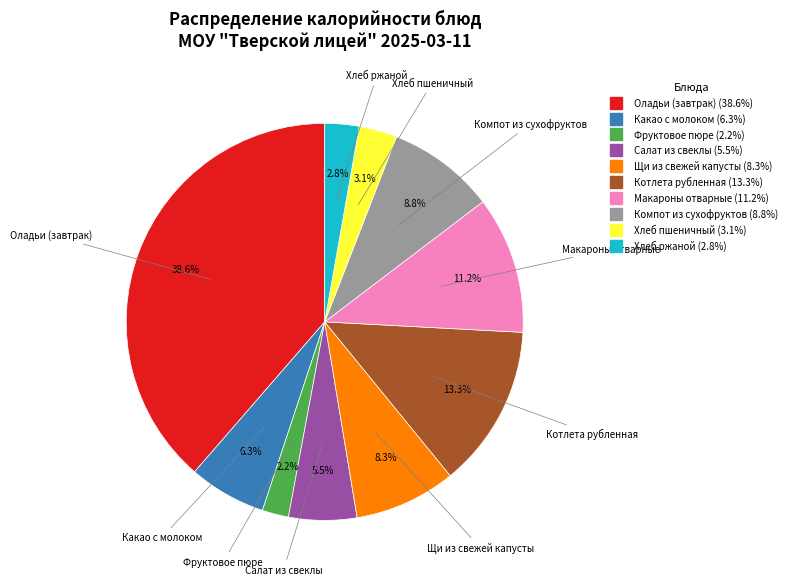

Is there a majority slice in this chart?

No